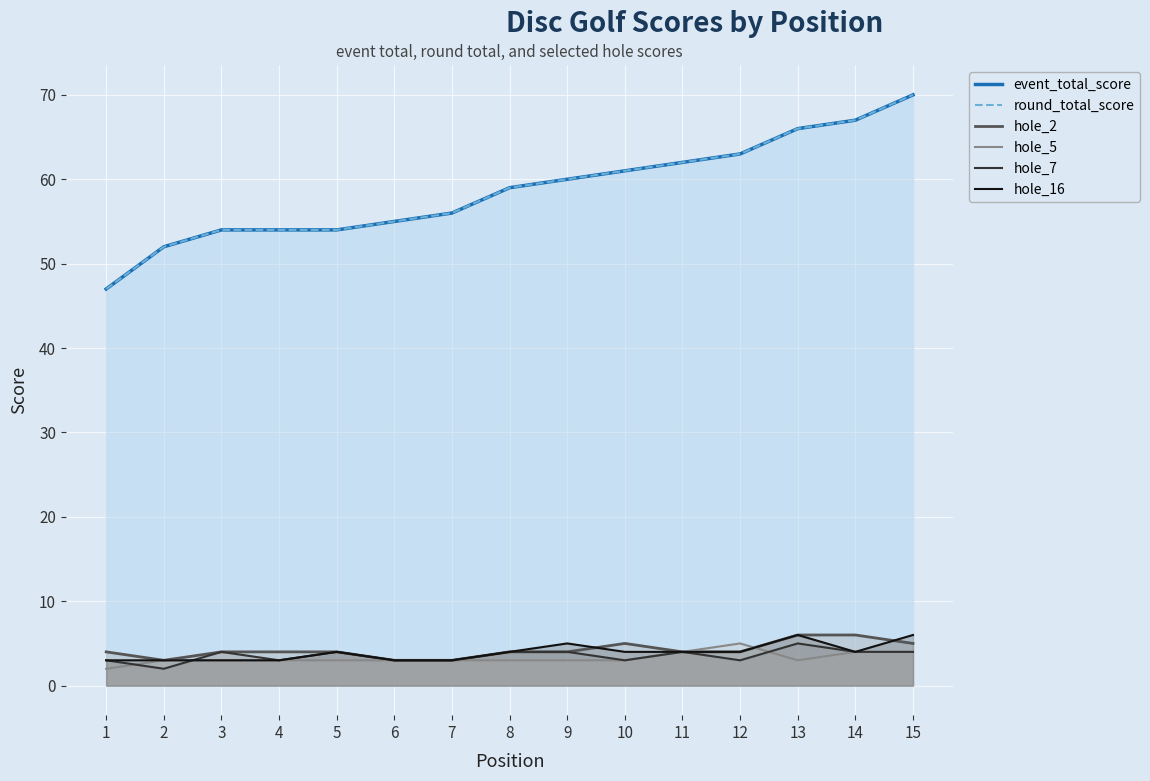

What is the difference between the maximum and minimum values in the hole_16 series?

3